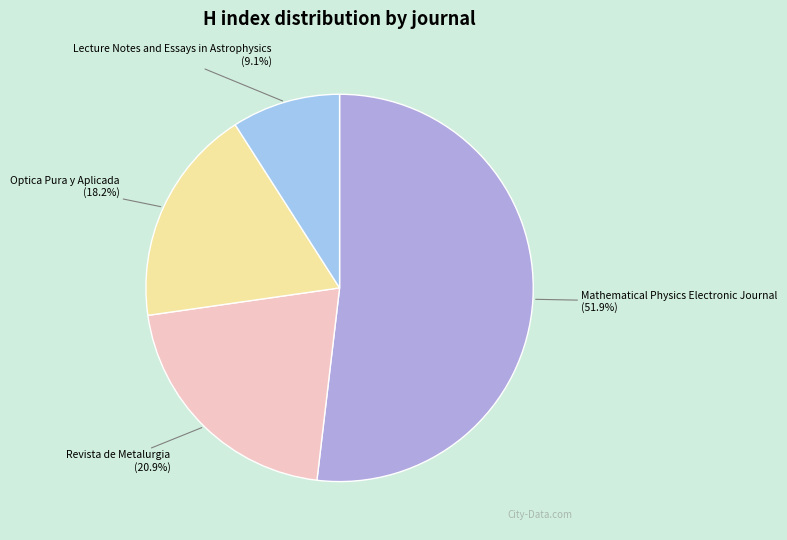

Is there a majority slice in this chart?

Yes